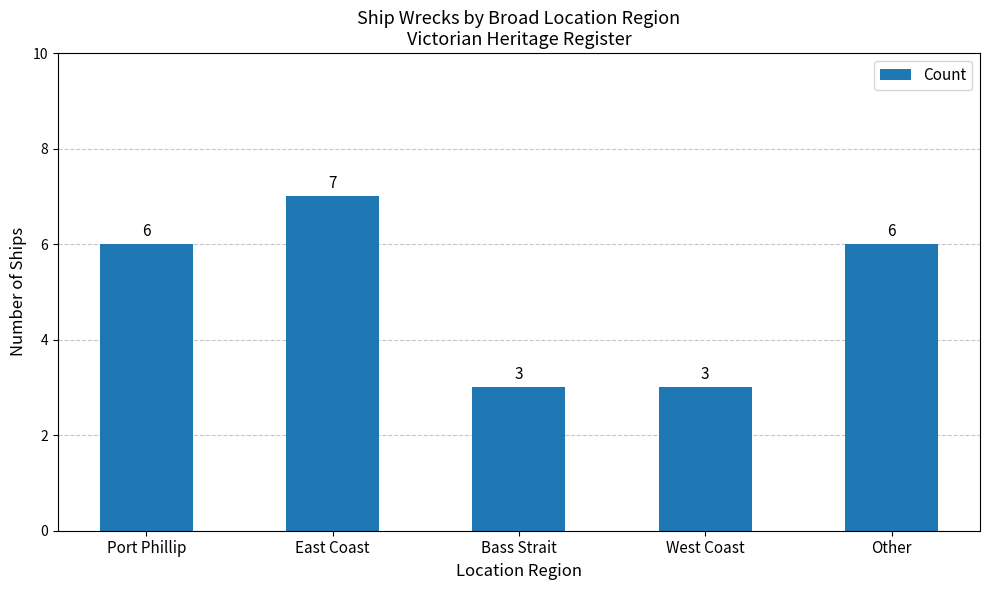

Approximately how many times larger is the value at West Coast compared to East Coast?

0.4